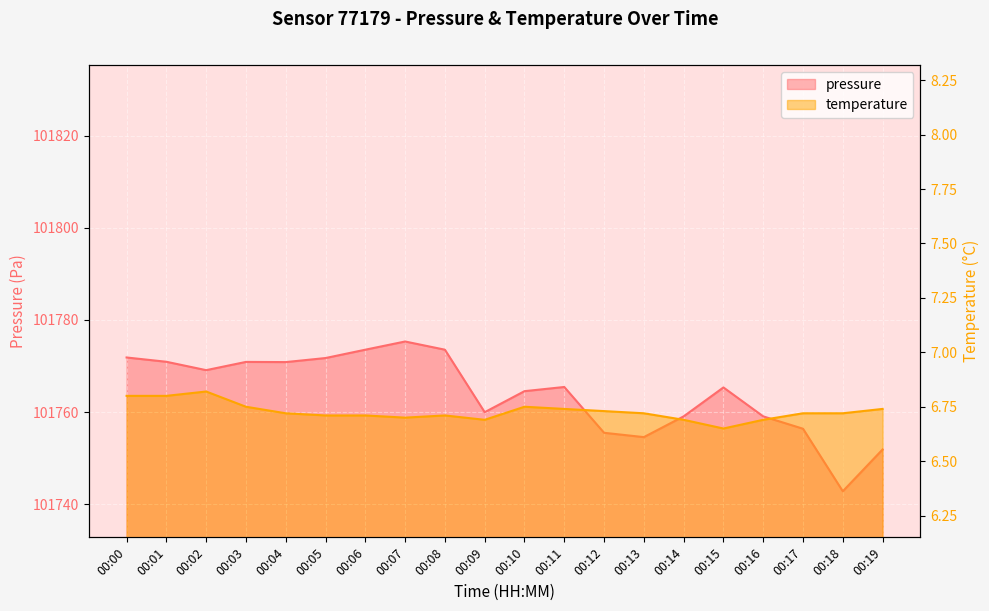

What is the minimum value for pressure?

101742.8